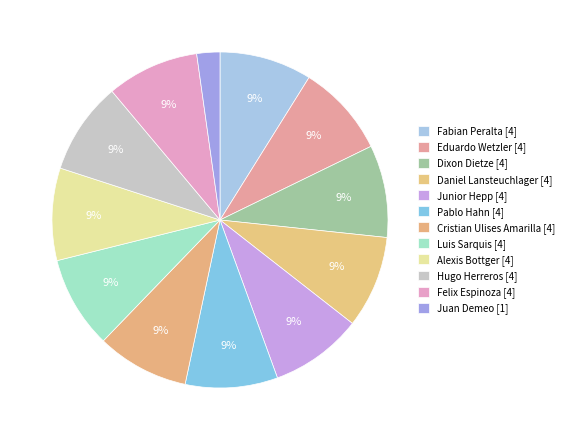

To the nearest percent, what is the difference between the largest and smallest slice percentages?

7%